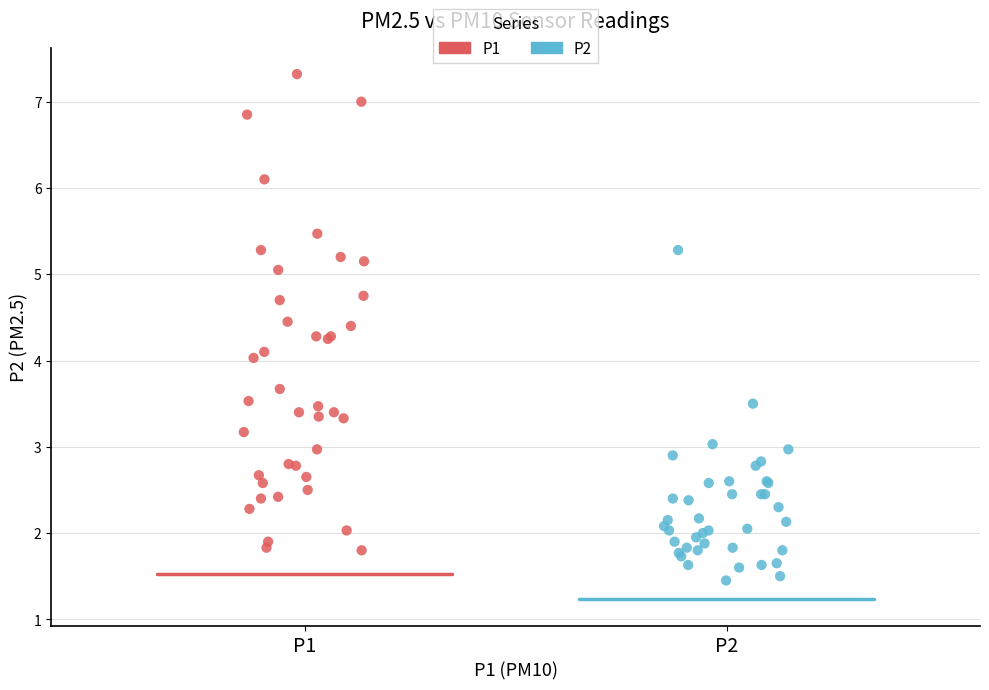

Which series reaches the minimum Y coordinate?

P2